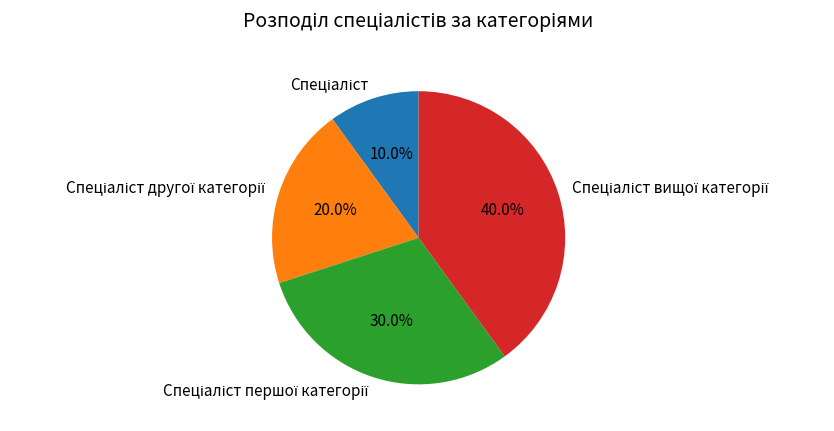

Is there any slice that represents more than half of the pie?

No